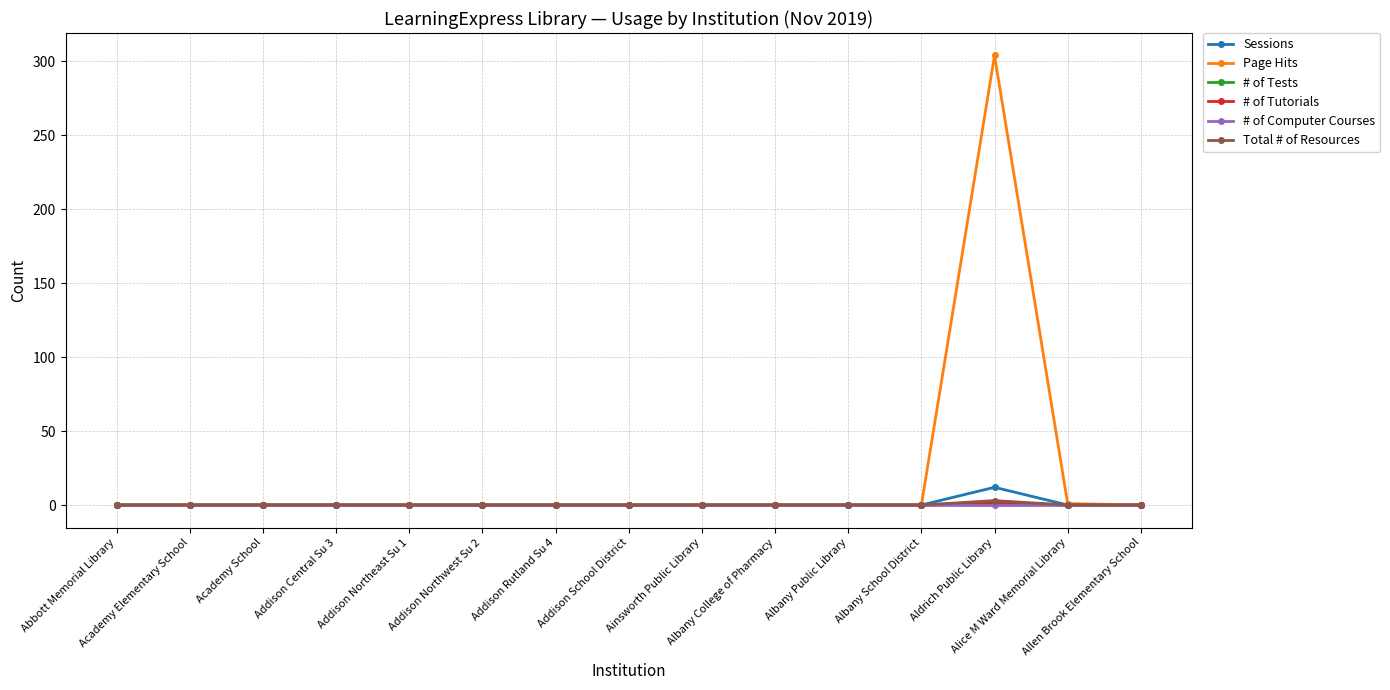

Does the chart display data point markers on the line(s)?

Yes